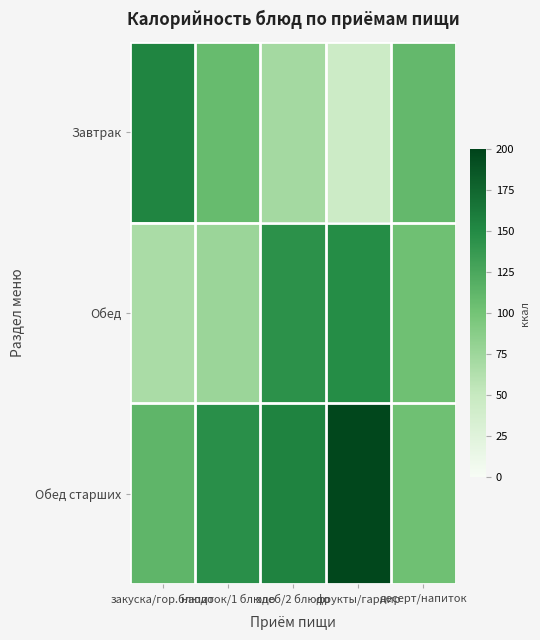

At десерт/напиток, list the series in order from smallest to largest.

Обед, Обед старших, Завтрак